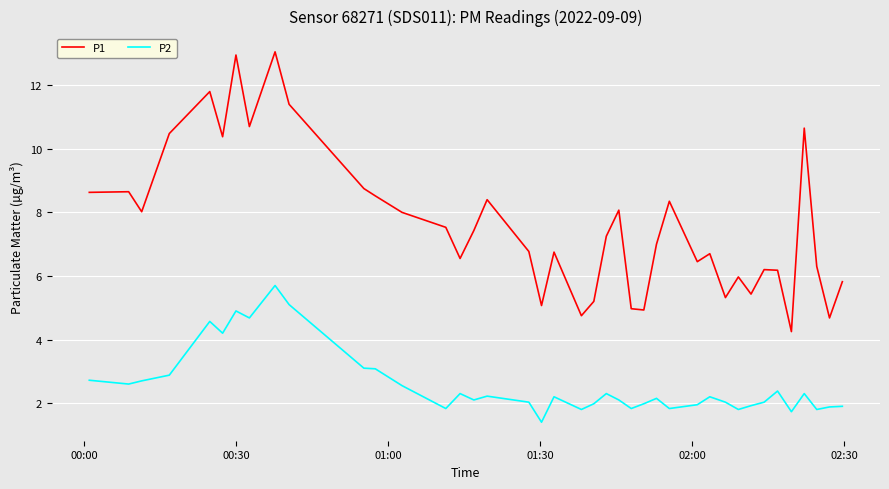

Rank the series by their average value, from highest to lowest.

P1, P2